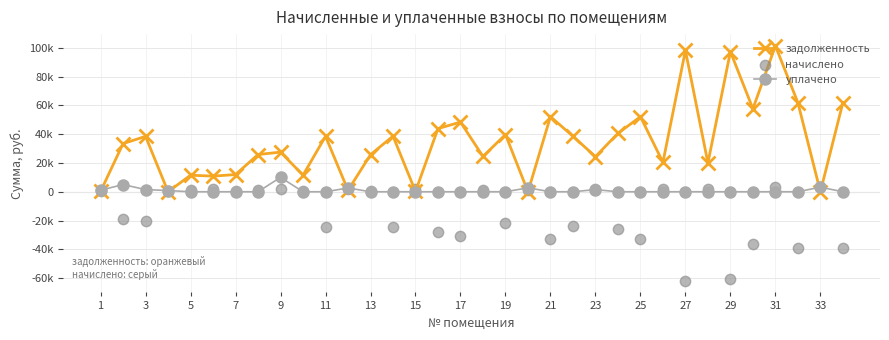

What are all the series names shown in the legend?

задолженность, уплачено, начислено